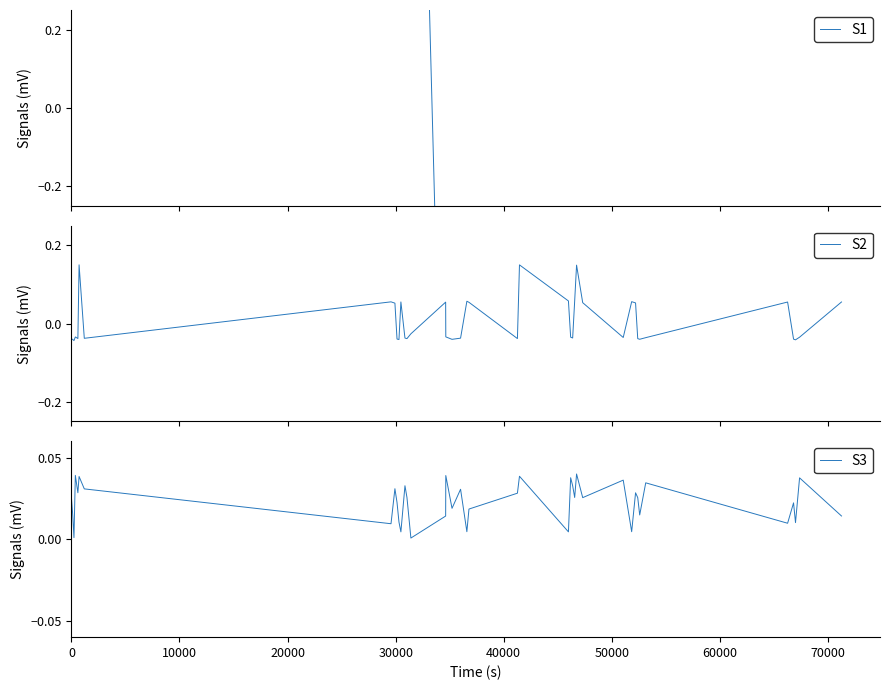

Reading left to right, transcribe all the data shown in this chart.

S1: 1.7	2.1	2.4	1.4	1.3	2.6	1.5	1.7	2.2	1.9	1.7	2.4	2.3	1.8	2.0	-1.3	-0.8	-1.1	-1.3	-1.5	-1.0	-1.3	-1.0	-1.2	-0.9	-0.9	-0.8	-1.5	-1.5	-1.4	-1.2	-1.4	-1.4	-1.4	-1.2	-1.4	-0.8	-1.3	-0.5	-1.1
S2: -0.0	-0.0	-0.0	-0.0	-0.0	0.1	-0.0	0.1	0.1	-0.0	-0.0	0.1	-0.0	-0.0	-0.0	0.1	-0.0	-0.0	-0.0	0.1	0.1	-0.0	0.1	0.1	-0.0	-0.0	0.1	0.1	0.1	-0.0	0.1	0.1	-0.0	-0.0	-0.0	0.1	-0.0	-0.0	-0.0	0.1
S3: 0.0	0.0	0.0	0.0	0.0	0.0	0.0	0.0	0.0	0.0	0.0	0.0	0.0	0.0	0.0	0.0	0.0	0.0	0.0	0.0	0.0	0.0	0.0	0.0	0.0	0.0	0.0	0.0	0.0	0.0	0.0	0.0	0.0	0.0	0.0	0.0	0.0	0.0	0.0	0.0